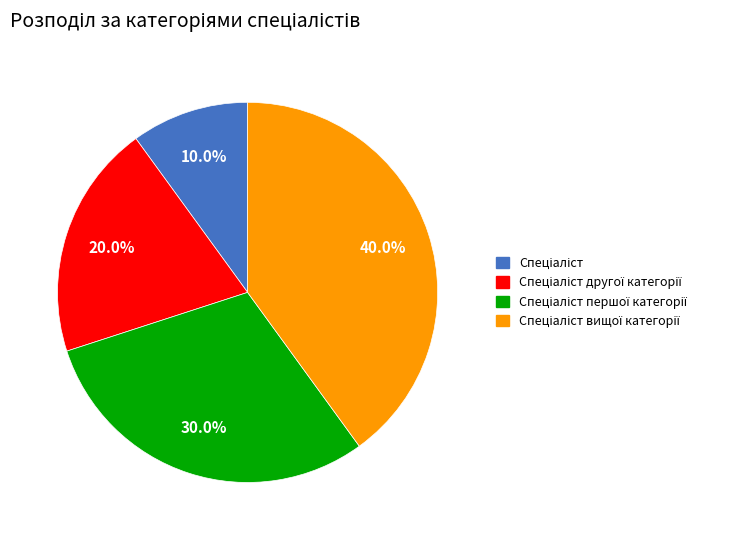

Is there a majority slice in this chart?

No